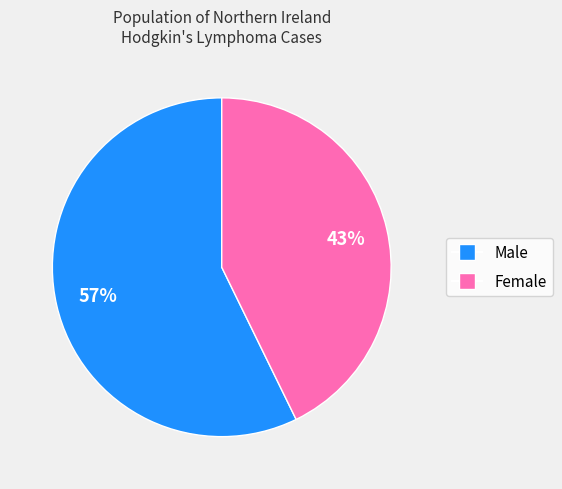

Count the number of slices in the pie.

2